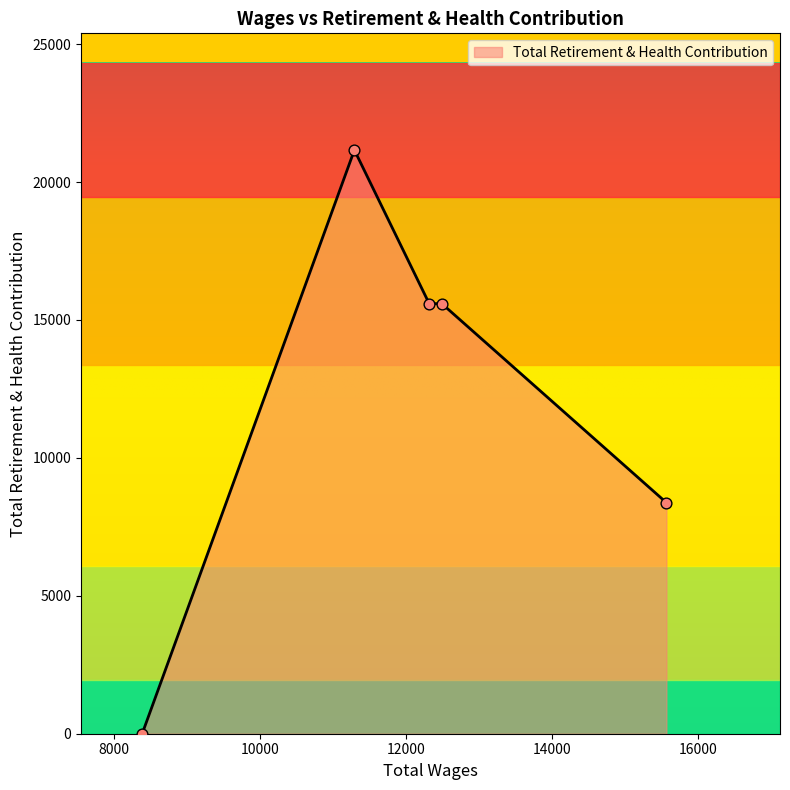

What is the change in value from 15566.0 to 8382.0?

-8376